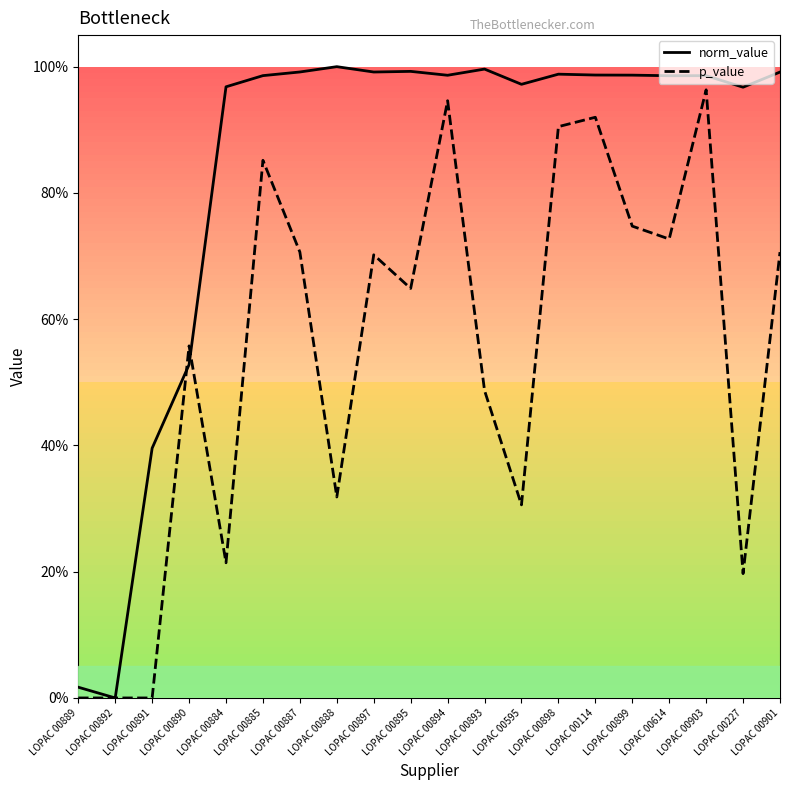

Which series has the widest spread of values?

norm_value